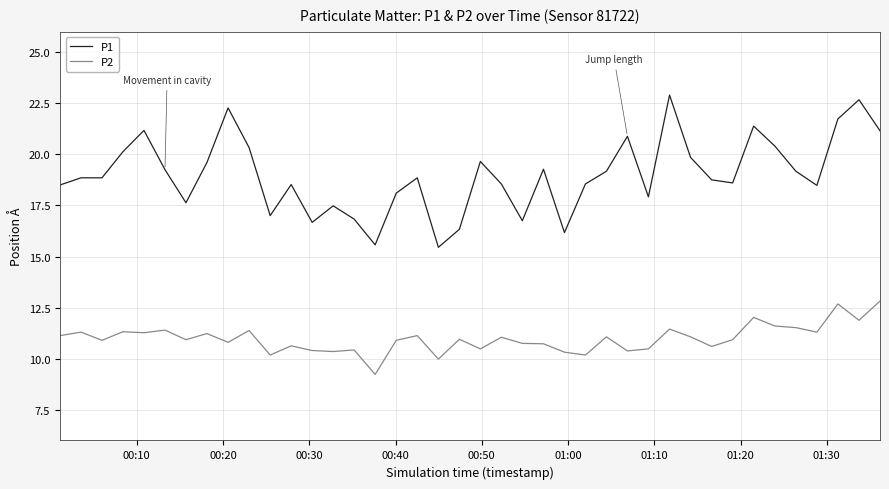

What is the smallest value displayed?

9.2